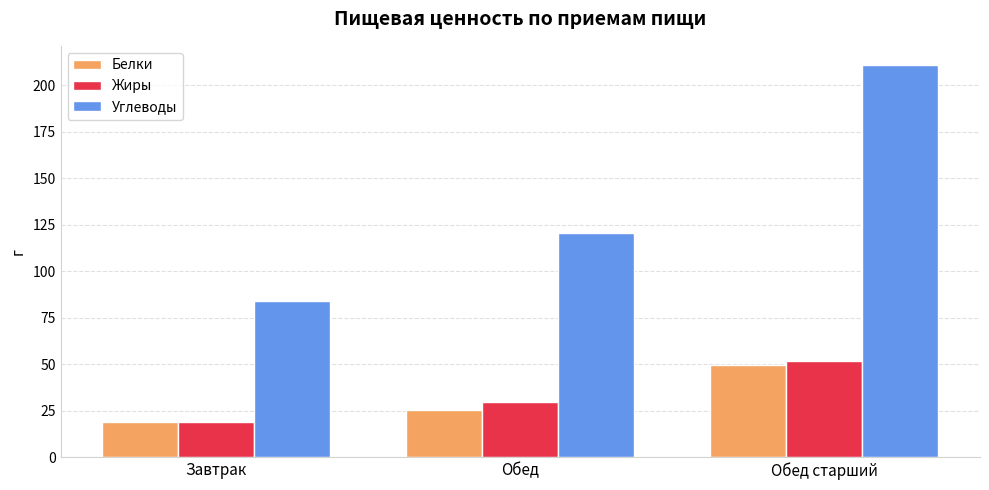

How many groups of bars are there?

3